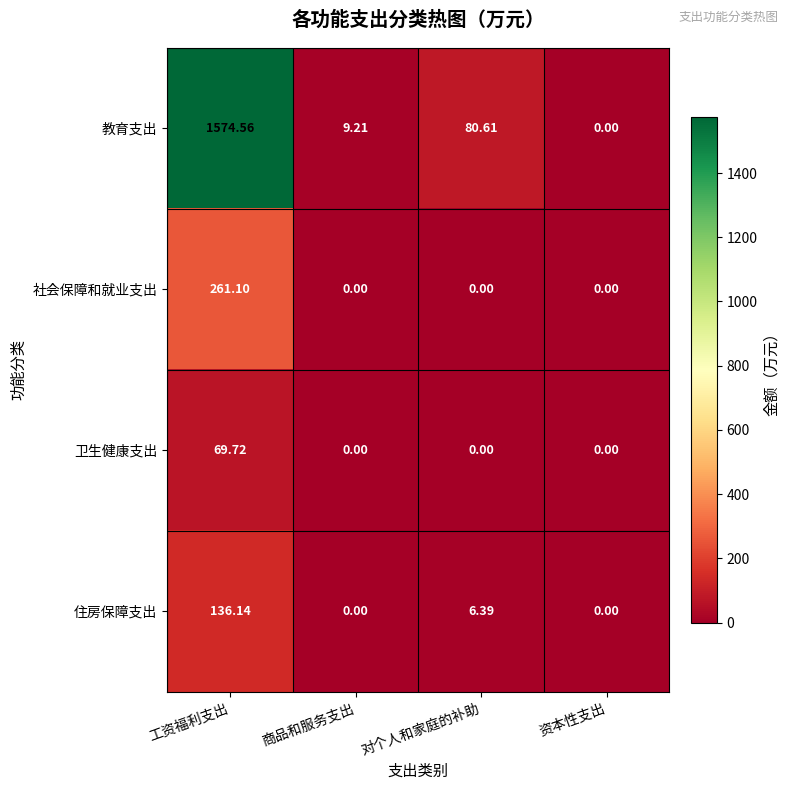

Rank the series by their maximum value, from highest to lowest.

教育支出, 社会保障和就业支出, 住房保障支出, 卫生健康支出